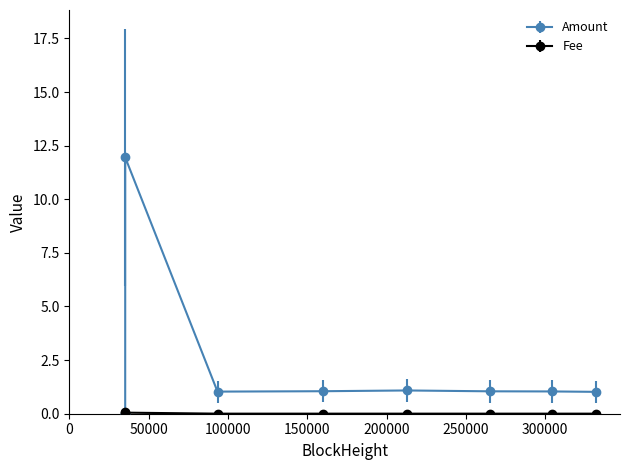

Which series has the widest spread of values?

Amount